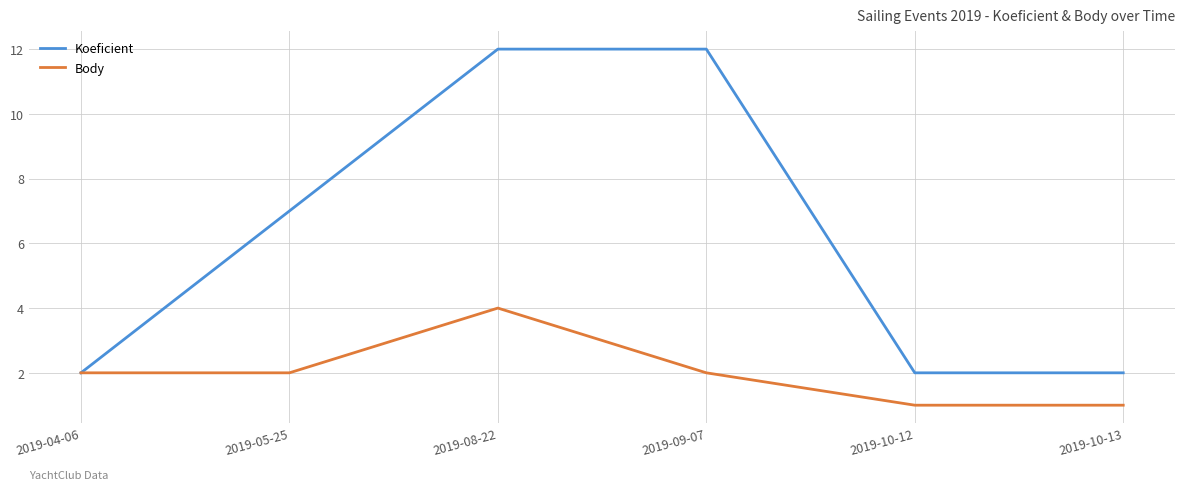

Rank the series at 2019-10-13 from lowest to highest value.

Body, Koeficient